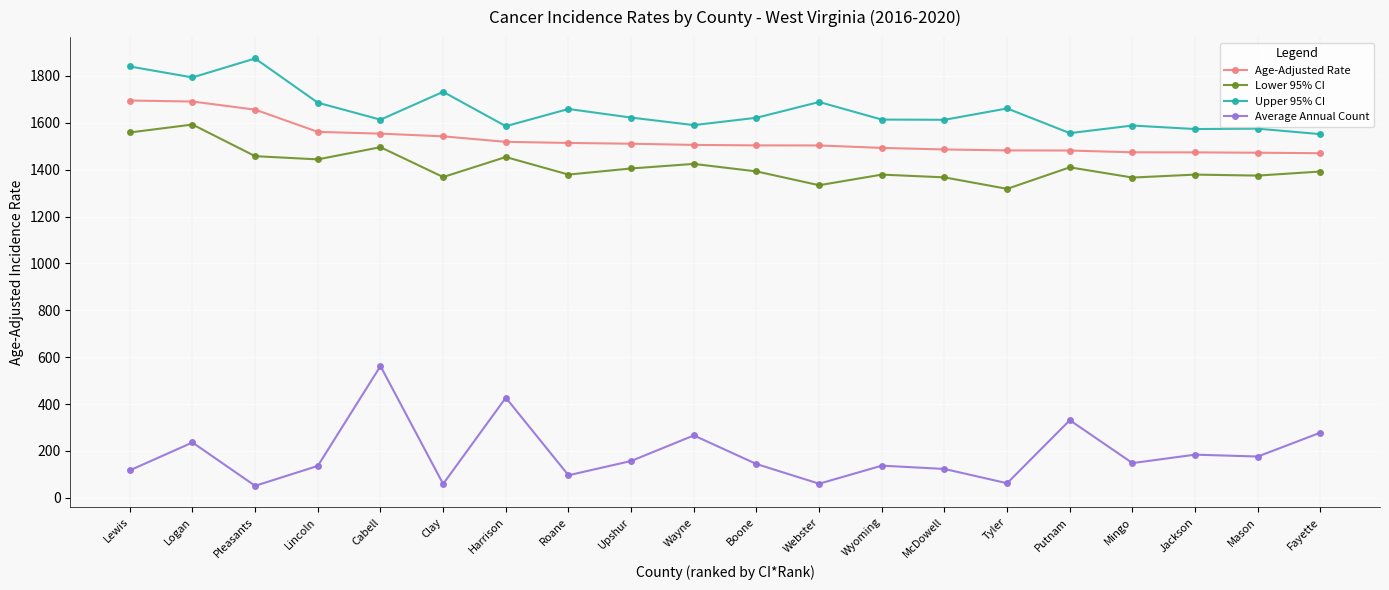

At how many categories does at least one series exceed 639?

20